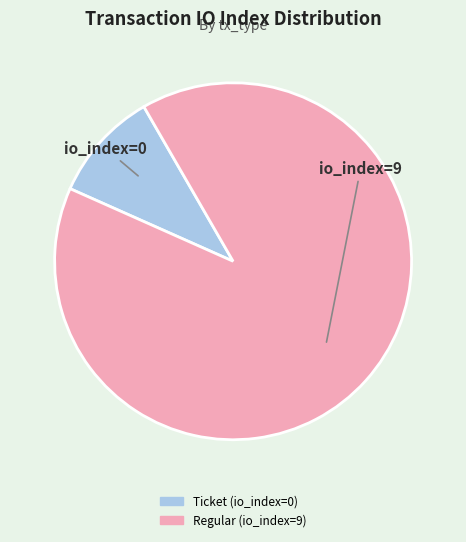

Which has a higher value, Ticket (io_index=0) or Regular (io_index=9)?

Regular (io_index=9)